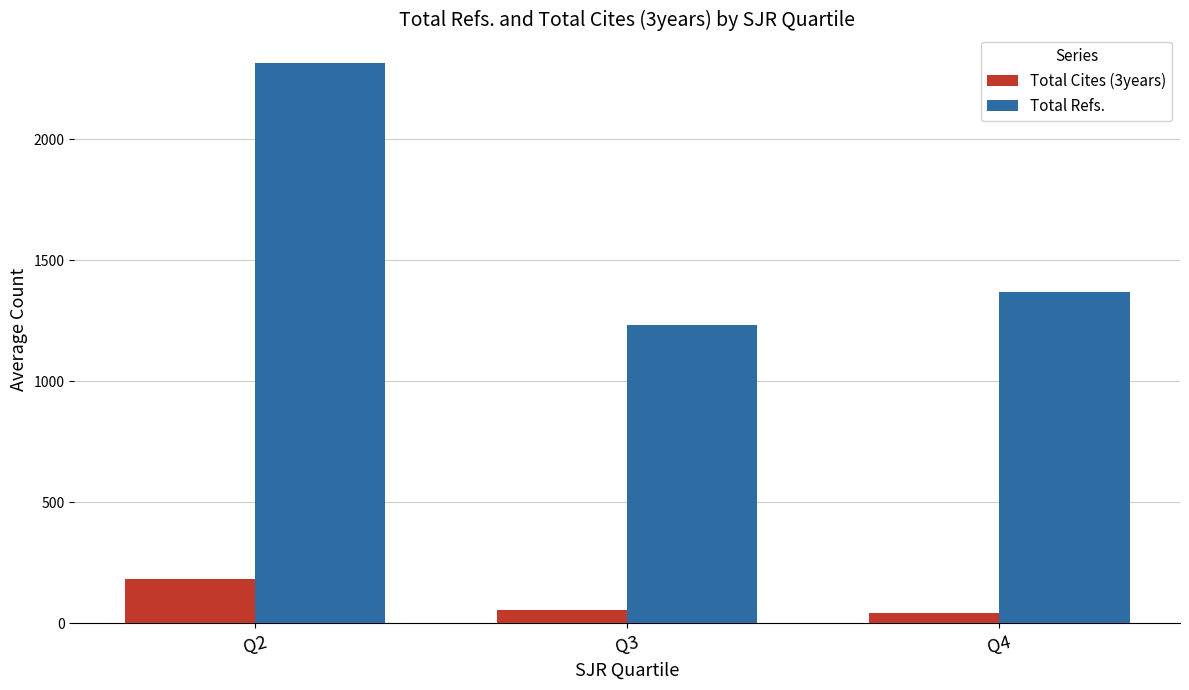

What is the total value across all series at Q4?

1408.5